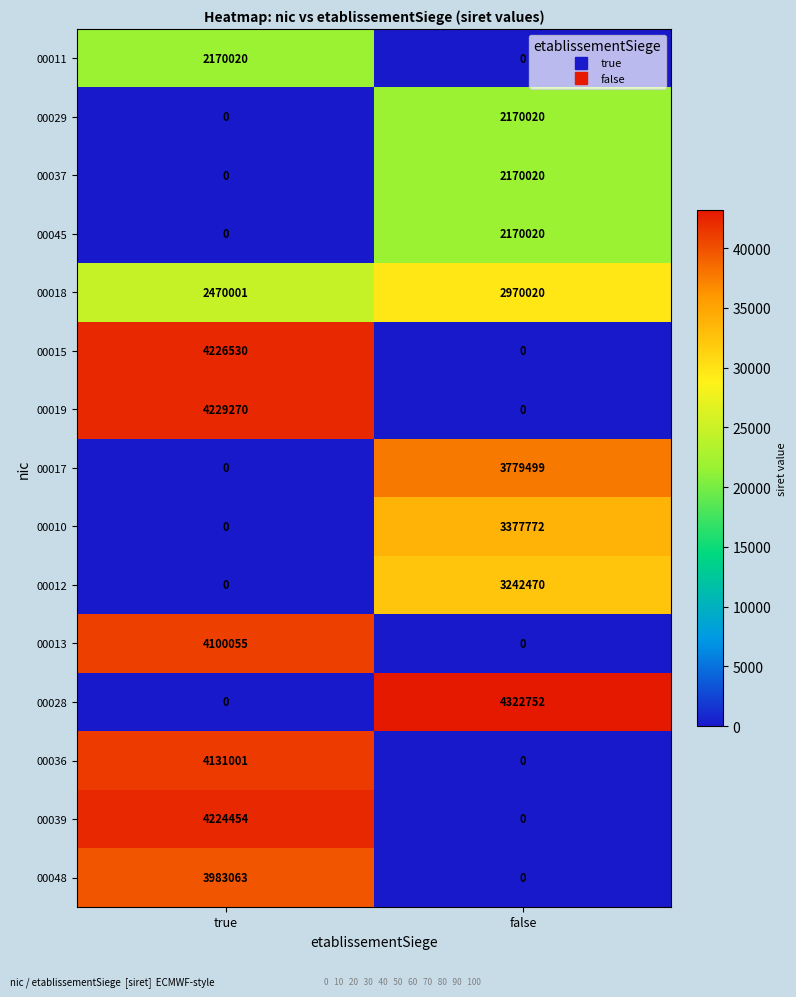

Reading left to right, transcribe all the data shown in this chart.

00011: 2170020	0
00029: 0	2170020
00037: 0	2170020
00045: 0	2170020
00018: 2470001	2970020
00015: 4226530	0
00019: 4229270	0
00017: 0	3779499
00010: 0	3377772
00012: 0	3242470
00013: 4100055	0
00028: 0	4322752
00036: 4131001	0
00039: 4224454	0
00048: 3983063	0